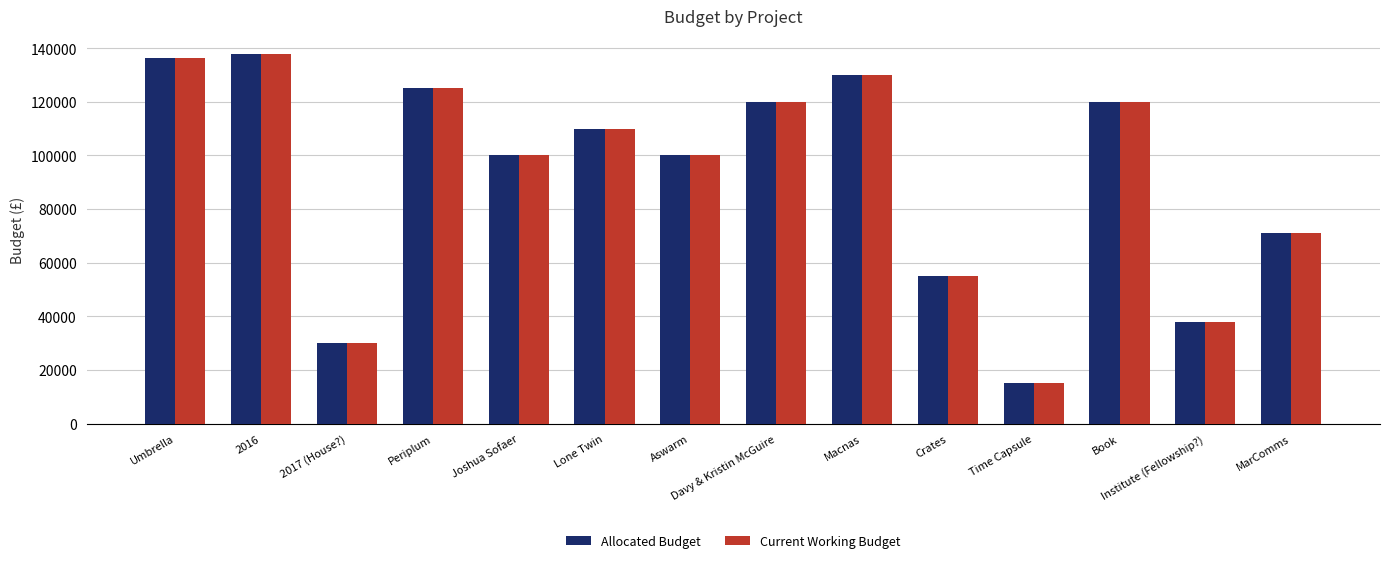

How many bars are there in total?

28